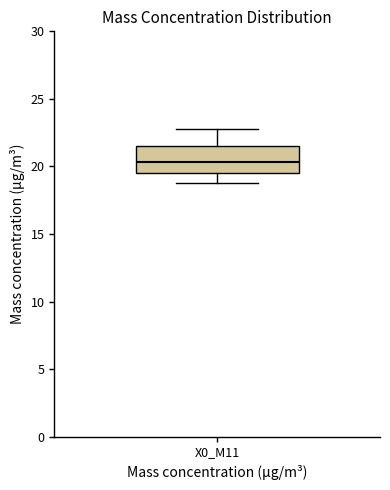

Where does the lower whisker of the box for X0_M11 end on the y-axis? The values are not printed on the chart, so give them approximately, as read against the axis.

19.0